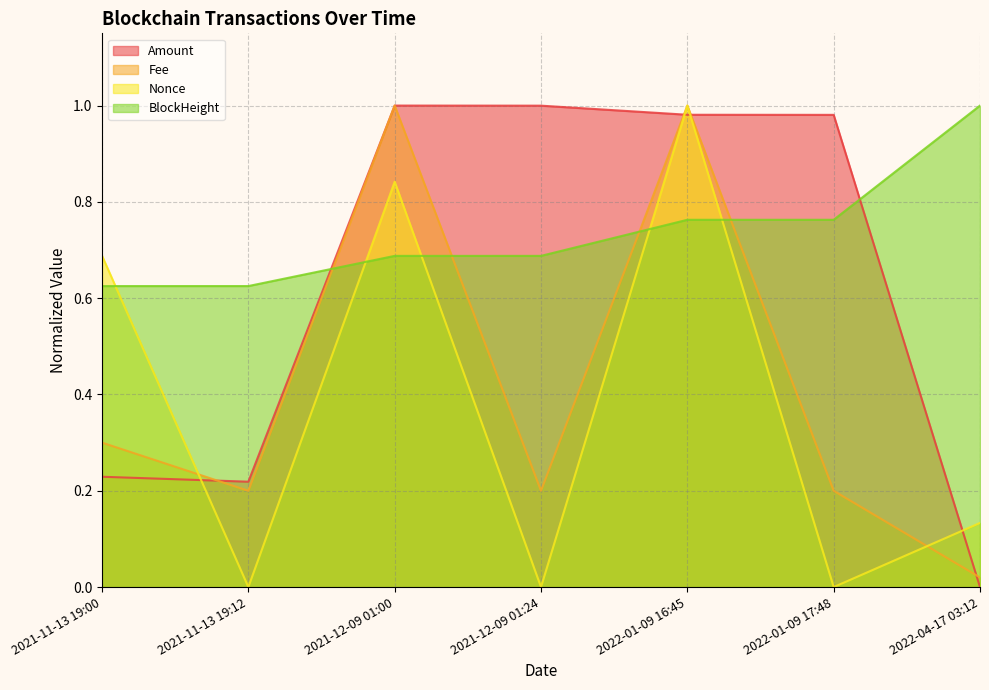

Reading right to left, extract all data points from this chart.

Amount: 2022-04-17 03:12=0.0	2022-01-09 17:48=1.0	2022-01-09 16:45=1.0	2021-12-09 01:24=1.0	2021-12-09 01:00=1.0	2021-11-13 19:12=0.2	2021-11-13 19:00=0.2
Fee: 2022-04-17 03:12=0.0	2022-01-09 17:48=0.2	2022-01-09 16:45=1.0	2021-12-09 01:24=0.2	2021-12-09 01:00=1.0	2021-11-13 19:12=0.2	2021-11-13 19:00=0.3
Nonce: 2022-04-17 03:12=0.1	2022-01-09 17:48=0.0	2022-01-09 16:45=1.0	2021-12-09 01:24=0.0	2021-12-09 01:00=0.8	2021-11-13 19:12=0.0	2021-11-13 19:00=0.7
BlockHeight: 2022-04-17 03:12=1.0	2022-01-09 17:48=0.8	2022-01-09 16:45=0.8	2021-12-09 01:24=0.7	2021-12-09 01:00=0.7	2021-11-13 19:12=0.6	2021-11-13 19:00=0.6